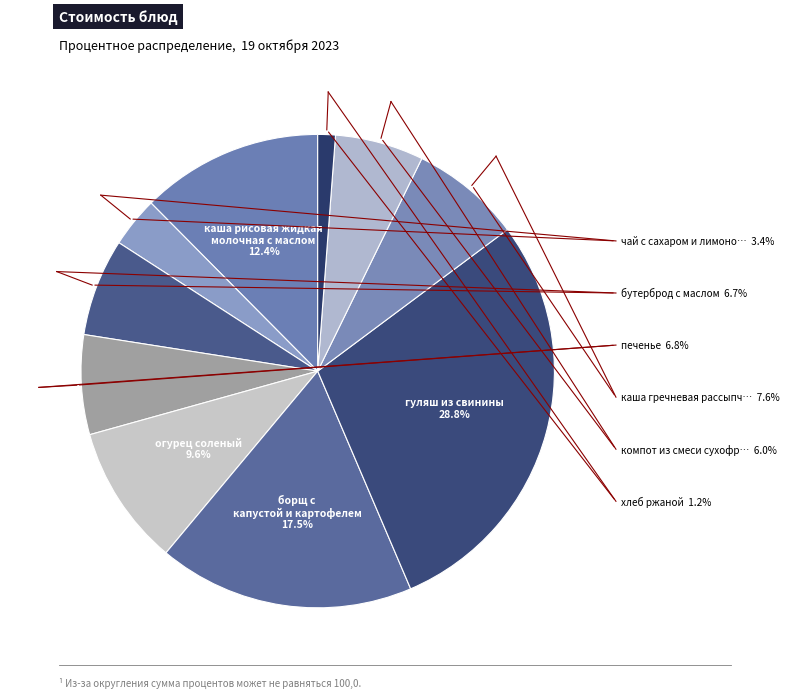

To the nearest percent, what portion does компот из смеси сухофруктов represent?

6%